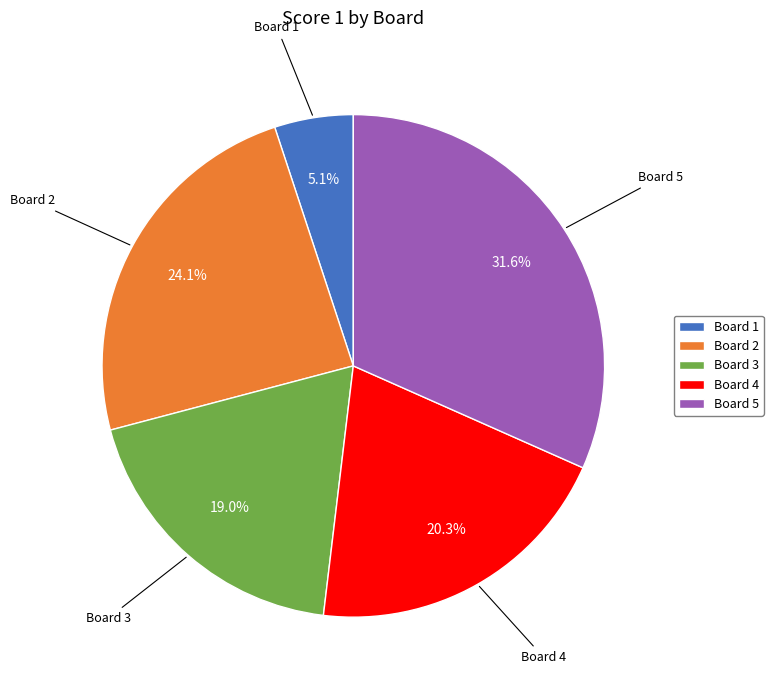

To the nearest percent, what portion does Board 4 represent?

20%